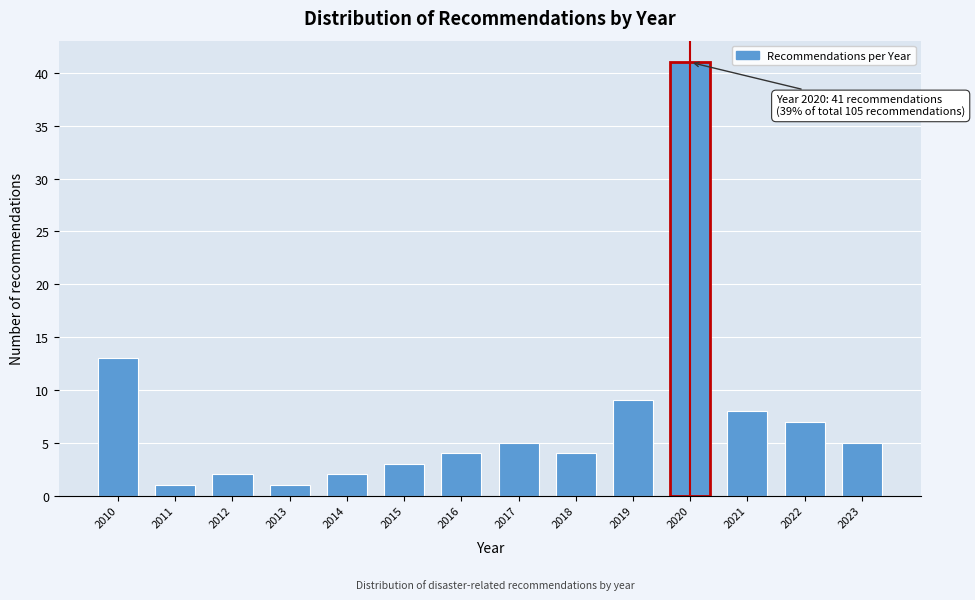

Reading left to right, extract all data points from this chart.

13	1	2	1	2	3	4	5	4	9	41	8	7	5